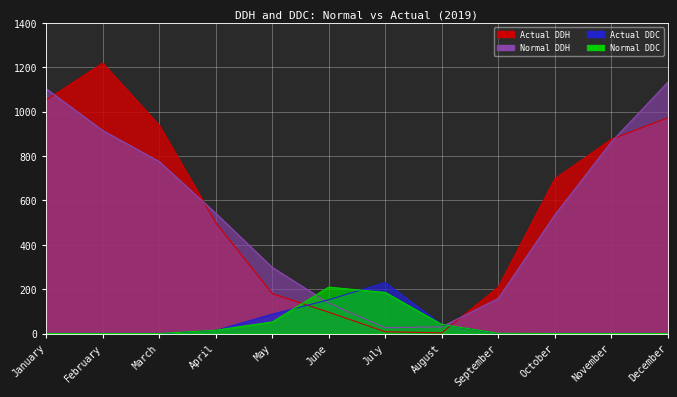

What is the approximate value of Normal DDH at November?

863